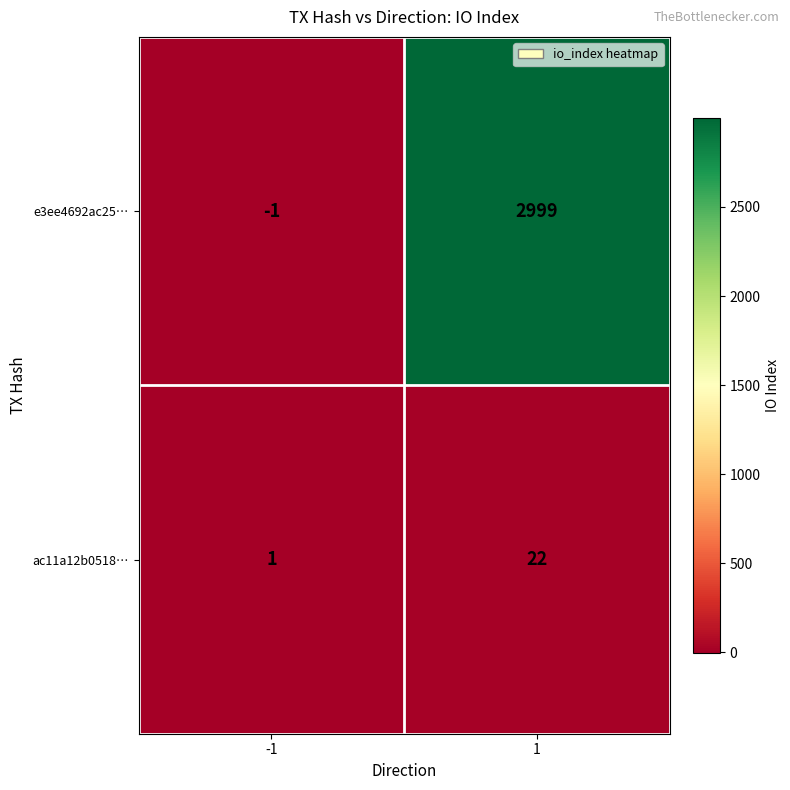

Which series has the largest total across all categories?

e3ee4692ac25…